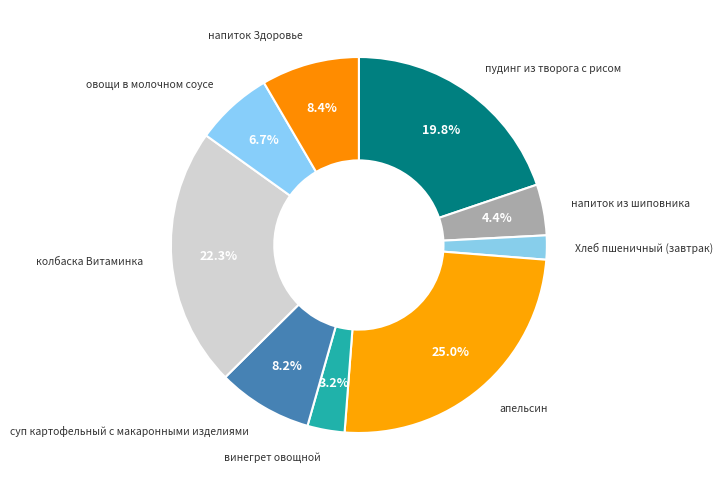

Which slice is the largest?

апельсин